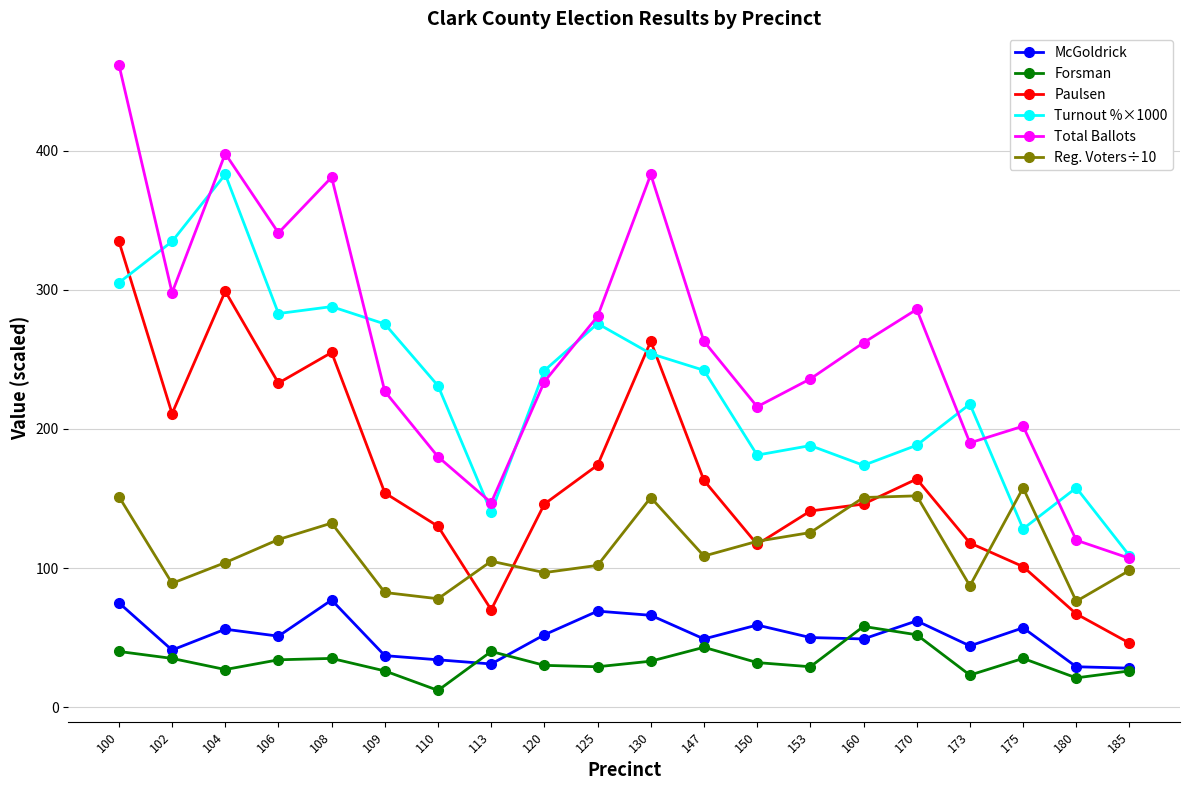

Where is the first local maximum for Reg. Voters÷10?

108